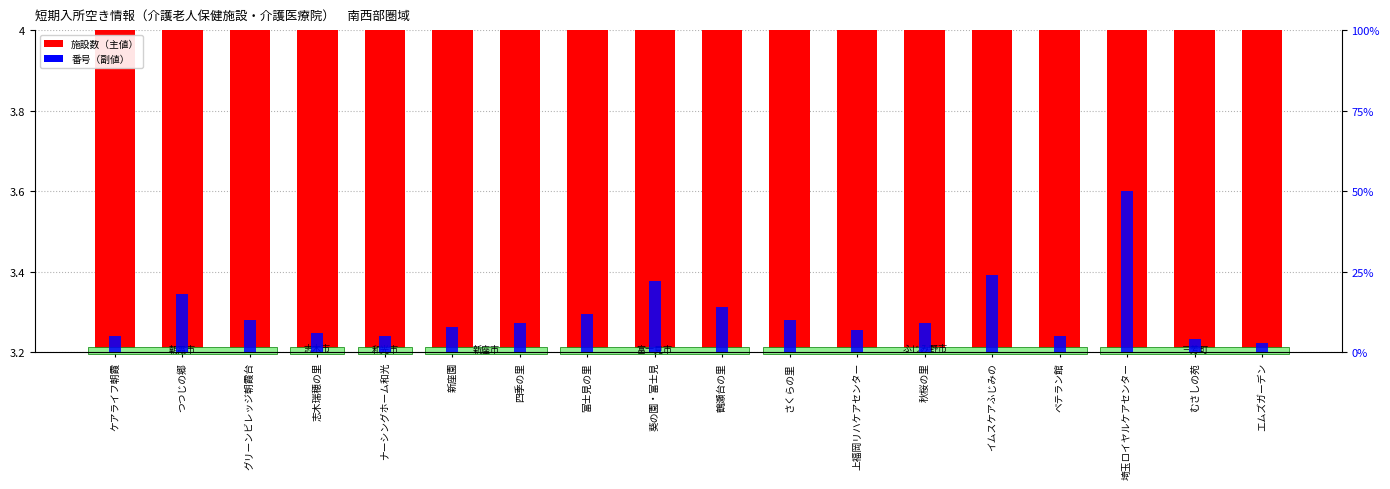

List the series in order of their overall mean, highest first.

番号（副値）, 施設数（主値）